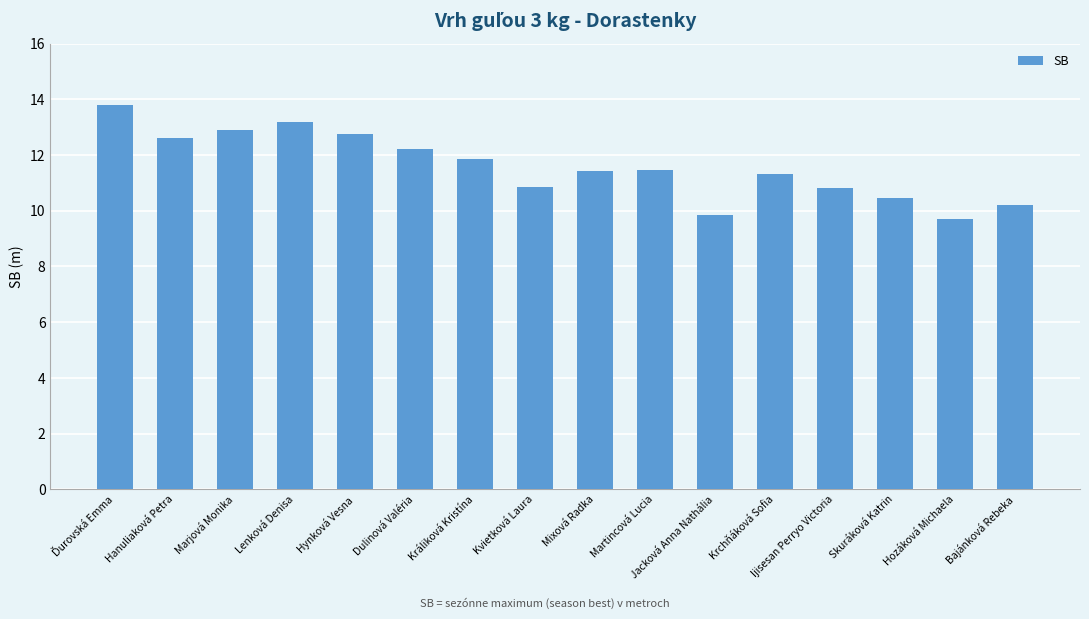

Which has a higher value, Mixová Radka or Hozáková Michaela?

Mixová Radka